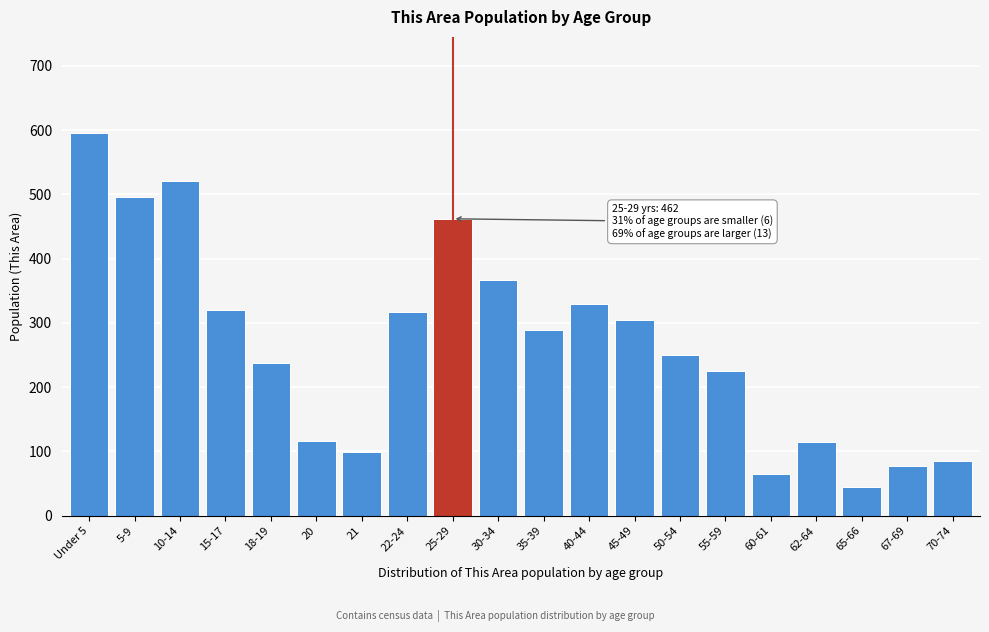

What is the label of the 20th bar from the right?

Under 5